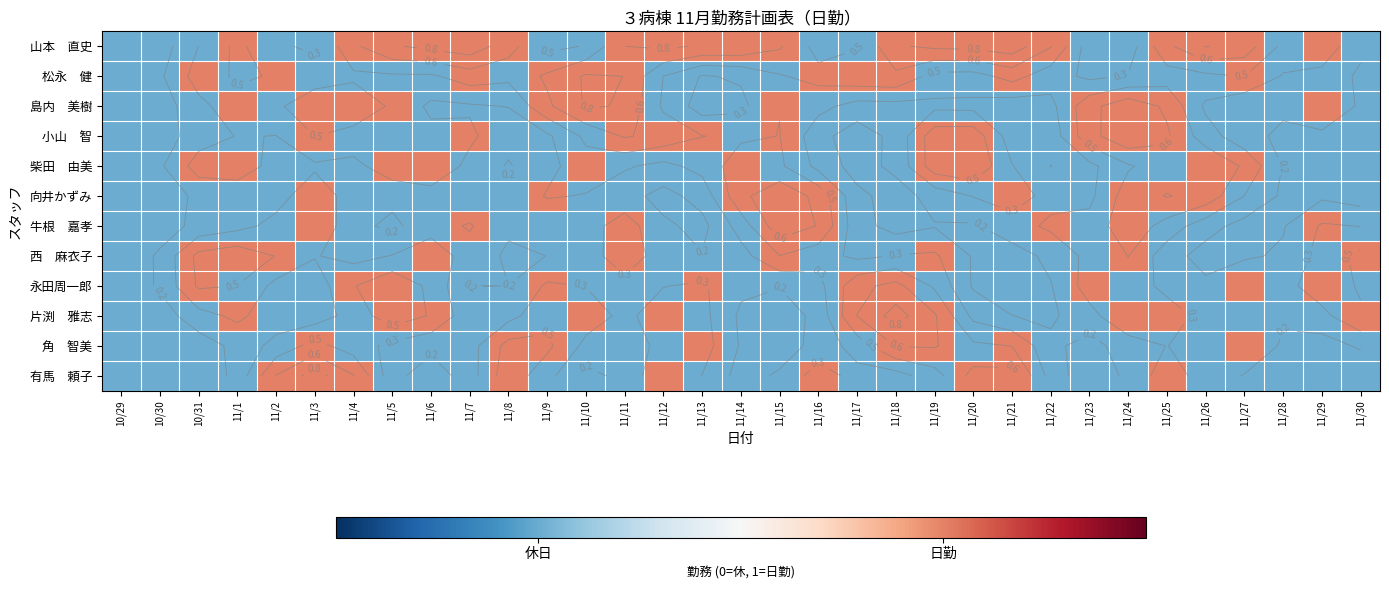

How many categories are shown in the chart?

33